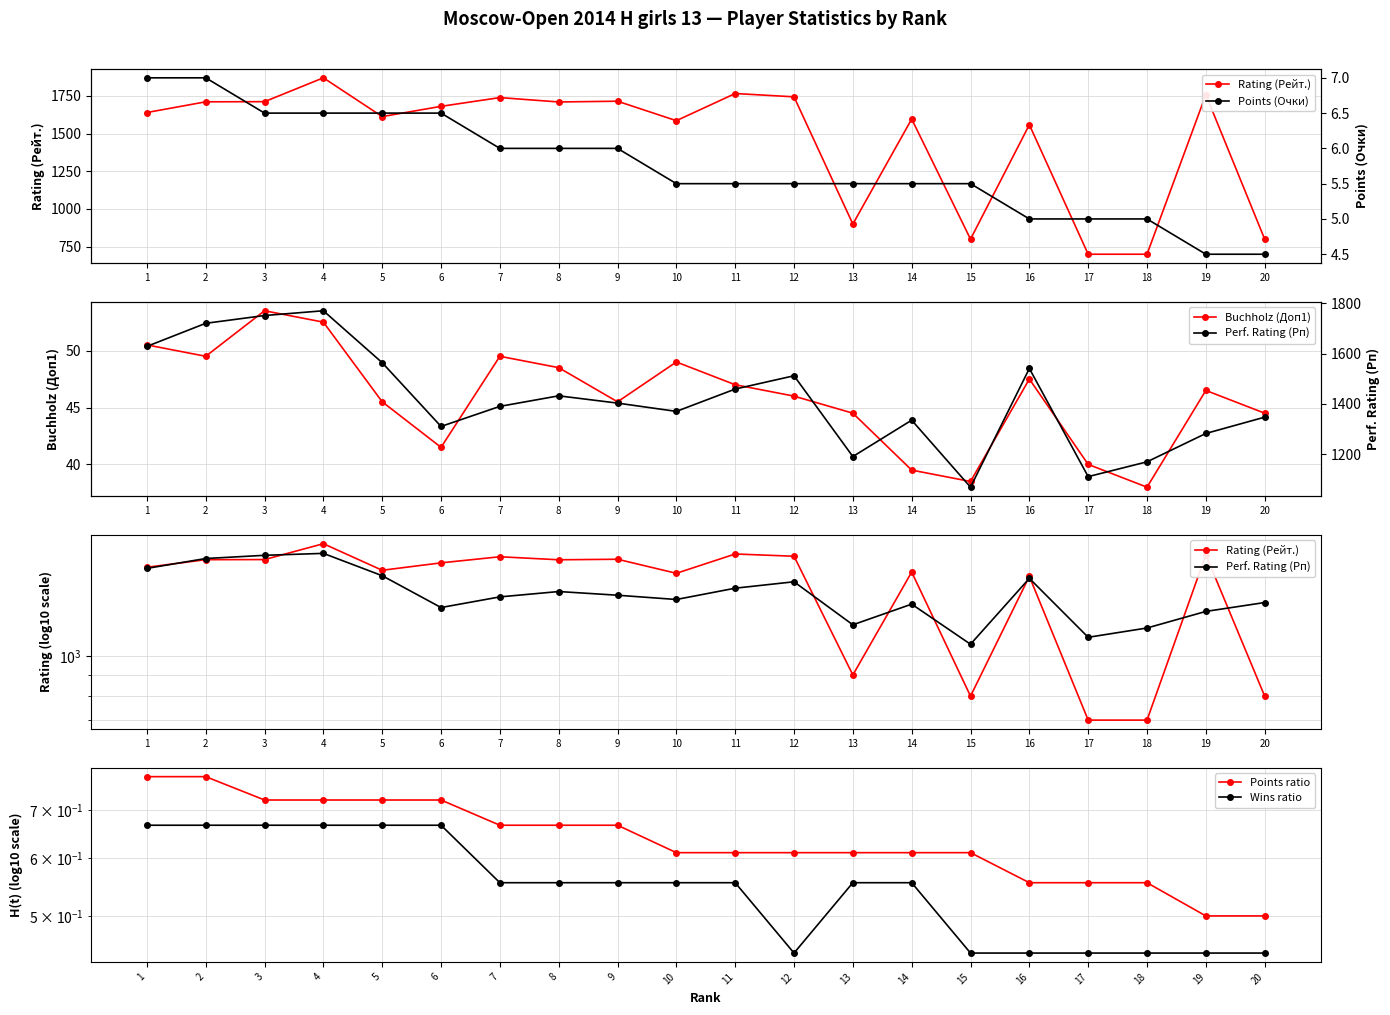

Which series has the largest total across all categories?

Rating (Рейт.)